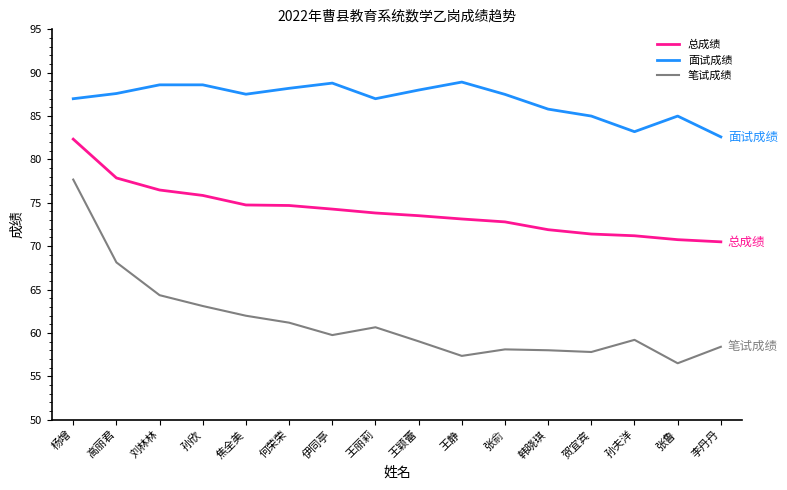

What is the difference between the maximum and minimum values in the 笔试成绩 series?

21.2